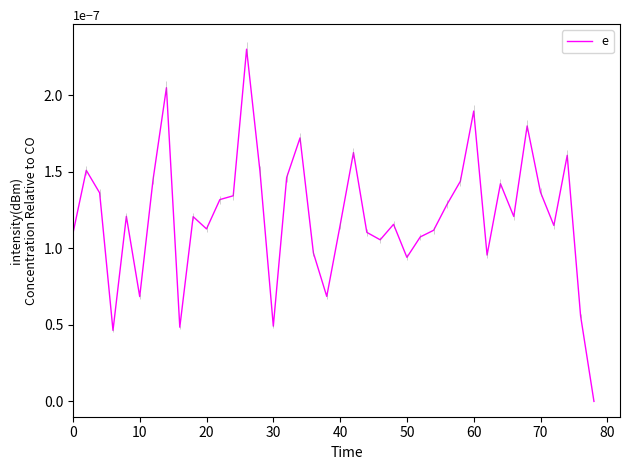

How many lines are shown in the chart?

1